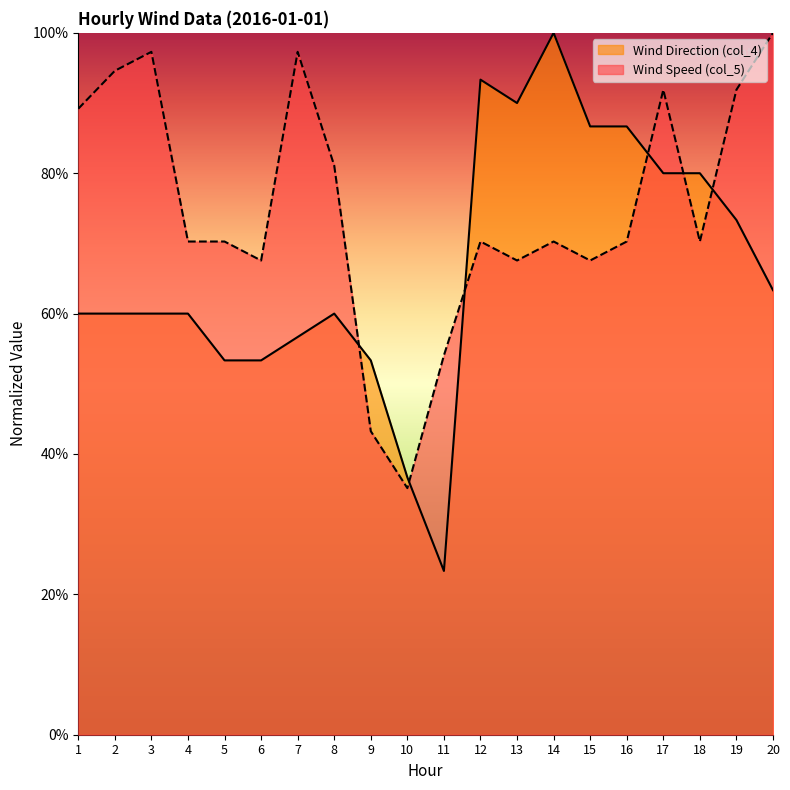

Reading left to right, what are all the values shown in this chart?

Wind Speed (col_5): 89.2	94.6	97.3	70.3	70.3	67.6	97.3	81.1	43.2	35.1	54.1	70.3	67.6	70.3	67.6	70.3	91.9	70.3	91.9	100.0
Wind Direction (col_4): 60.0	60.0	60.0	60.0	53.3	53.3	56.7	60.0	53.3	36.7	23.3	93.3	90.0	100.0	86.7	86.7	80.0	80.0	73.3	63.3